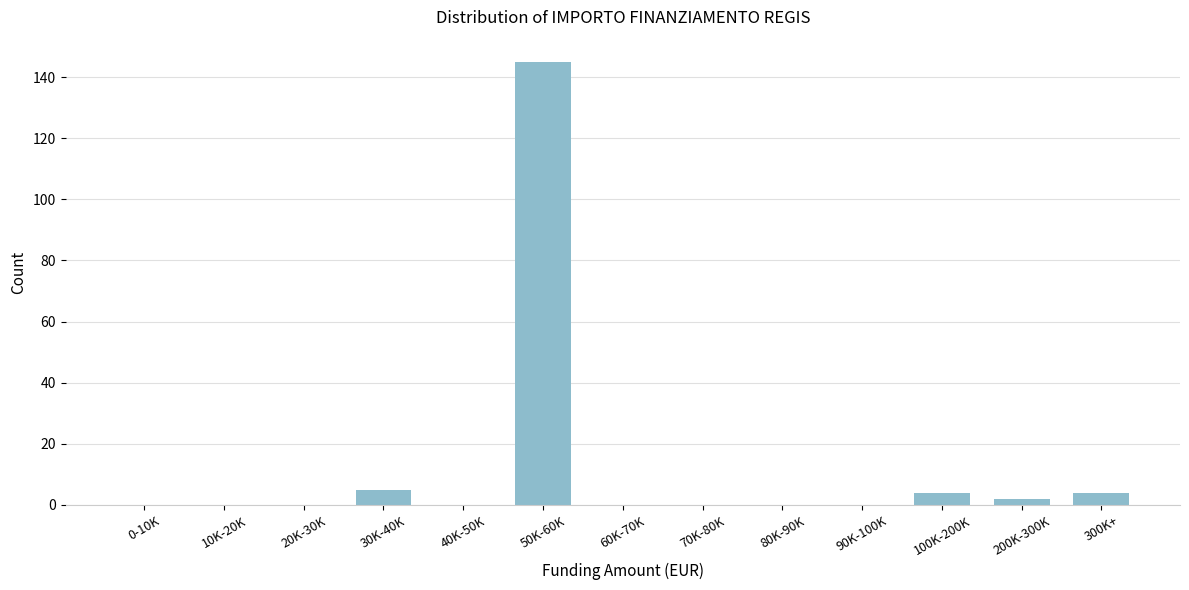

Reading left to right, transcribe all the data shown in this chart.

0-10K=0	10K-20K=0	20K-30K=0	30K-40K=5	40K-50K=0	50K-60K=145	60K-70K=0	70K-80K=0	80K-90K=0	90K-100K=0	100K-200K=4	200K-300K=2	300K+=4